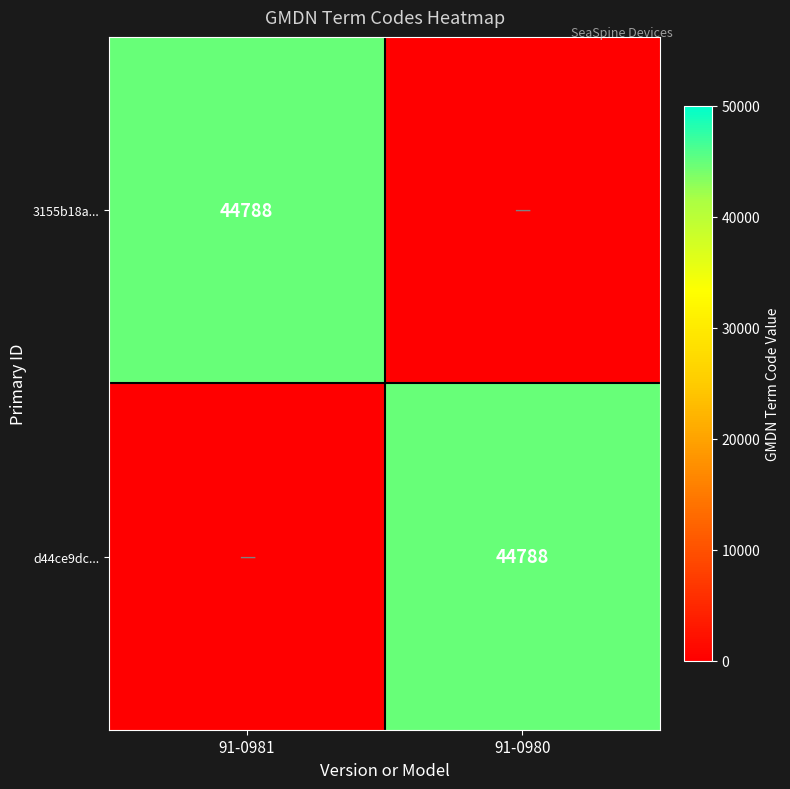

The value of d44ce9dc... at 91-0980 is 44788. True or false?

True